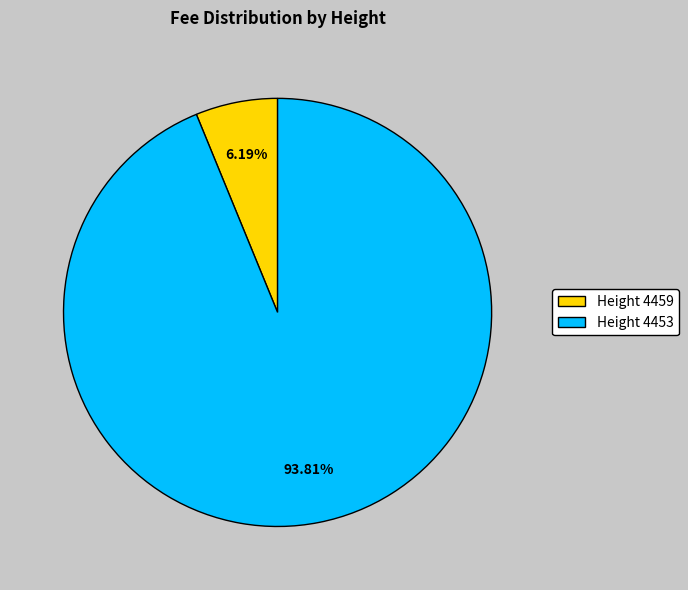

Do Height 4459 and Height 4453 together represent more than half of the pie?

Yes